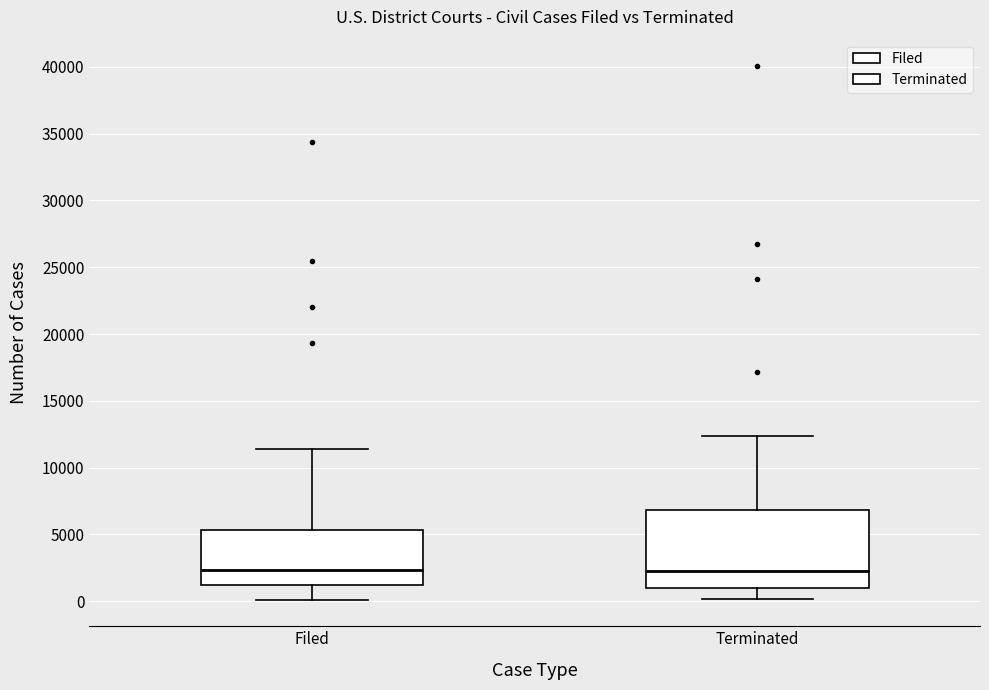

Reading left to right, read every box against the y-axis: the position of its median line, the range the box covers, and the ends of its whiskers. The values are not printed on the chart, so give them approximately, as read against the axis.

Filed: median 2500, box 1000 to 5500, whiskers 0 to 11500
Terminated: median 2500, box 1000 to 7000, whiskers 0 to 12500